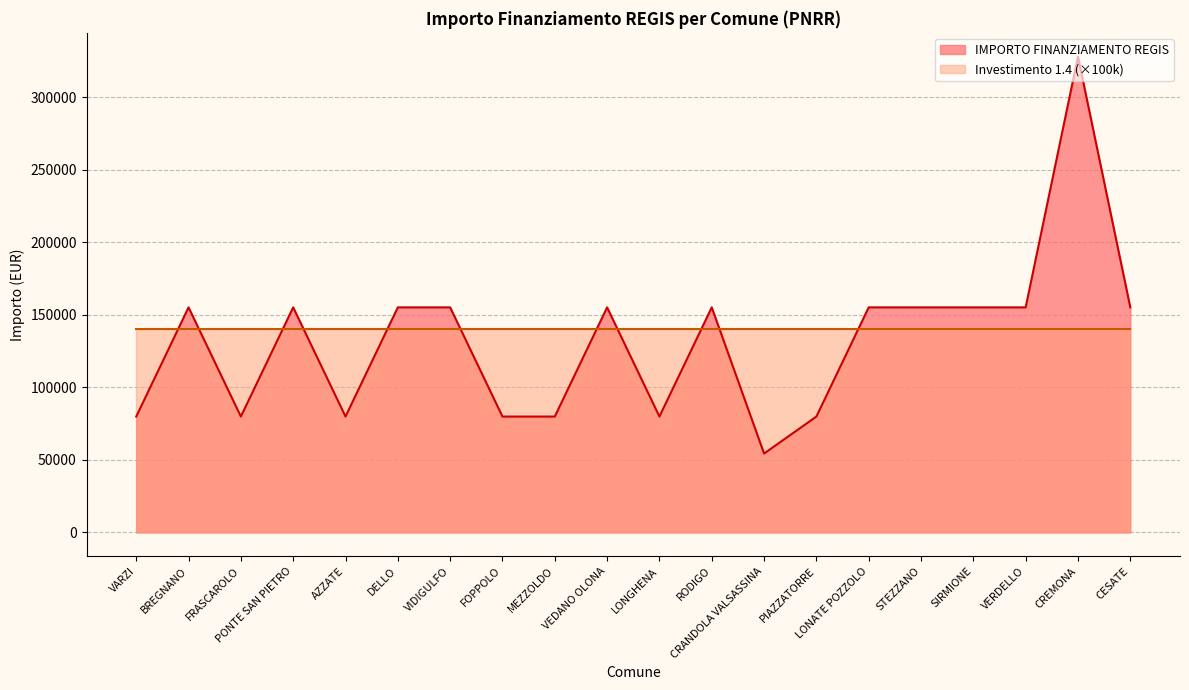

At which label does the data first exceed 155234?

CREMONA